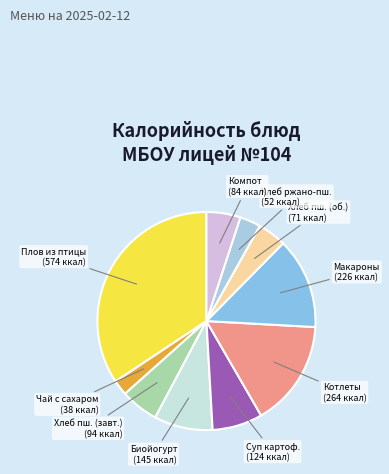

Does Котлеты represent more than half of the total?

No